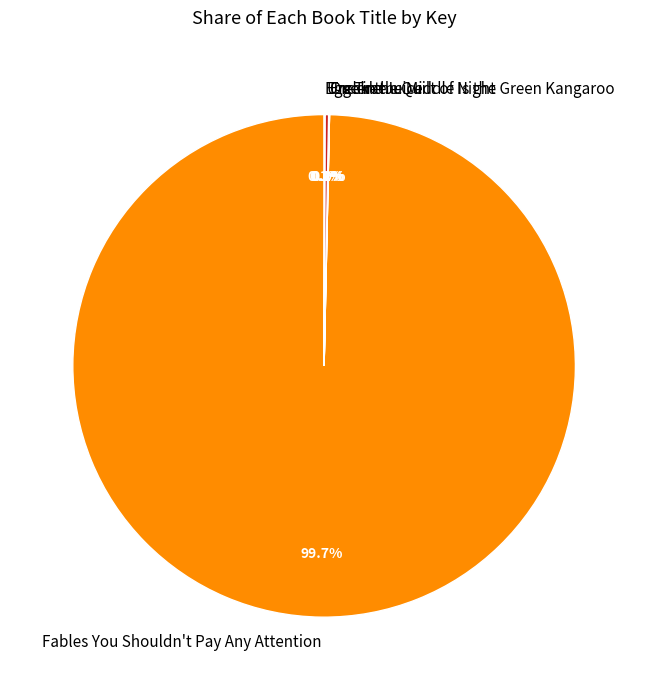

Which slice is the largest?

Fables You Shouldn't Pay Any Attention